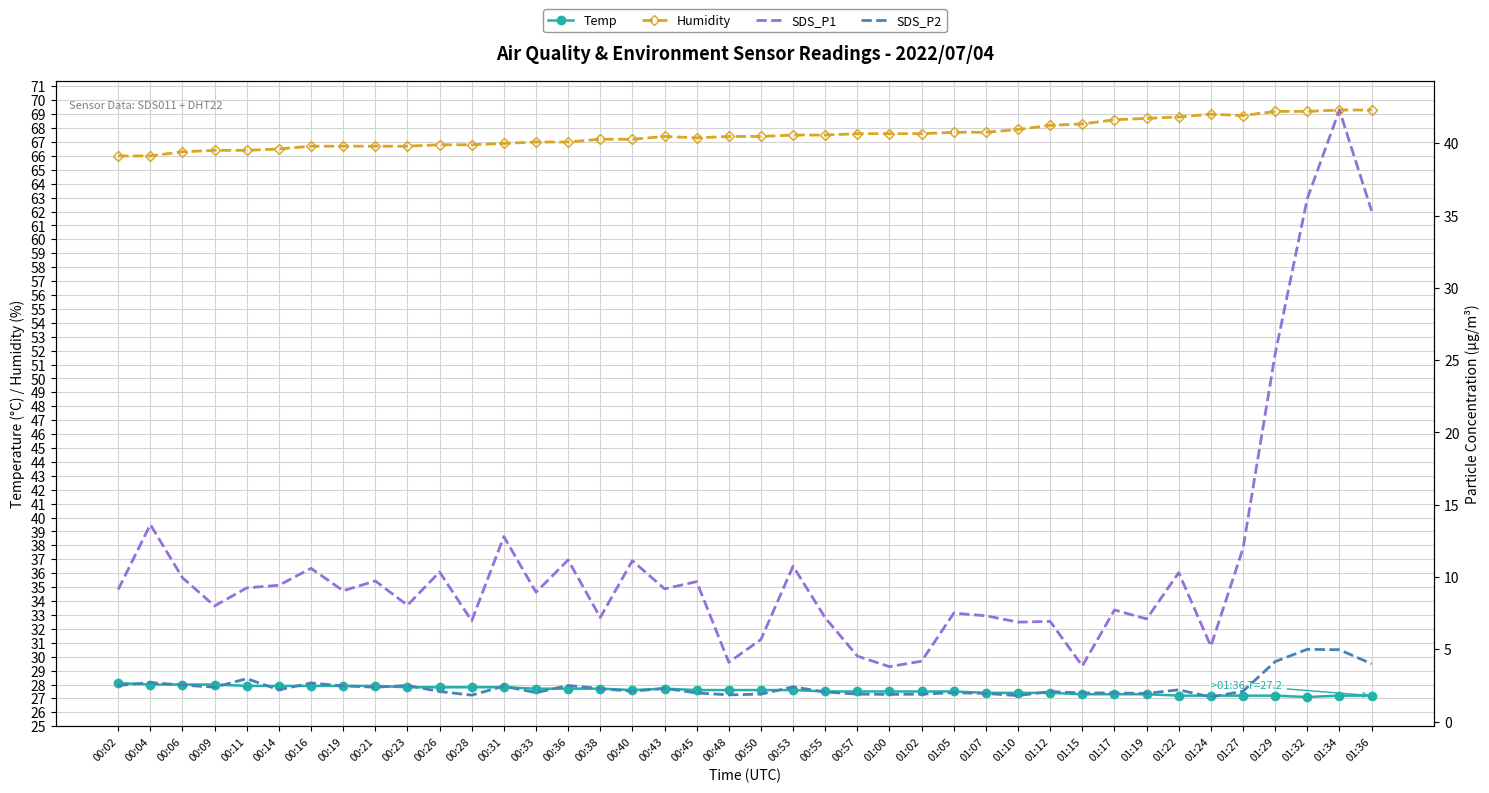

How many lines are shown in the chart?

4